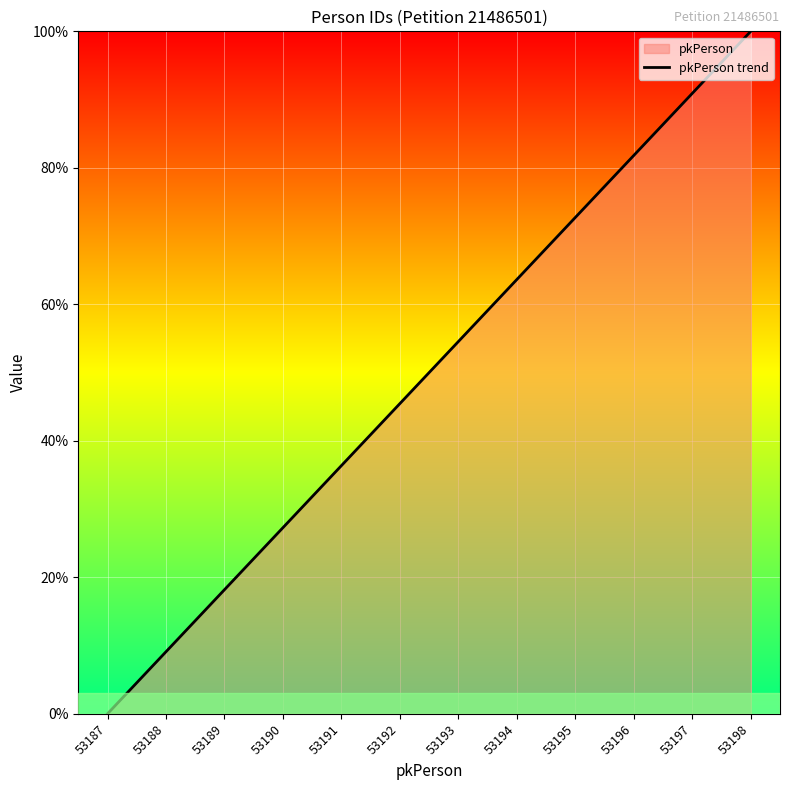

What is the value of the 5th point from the left?

36.4